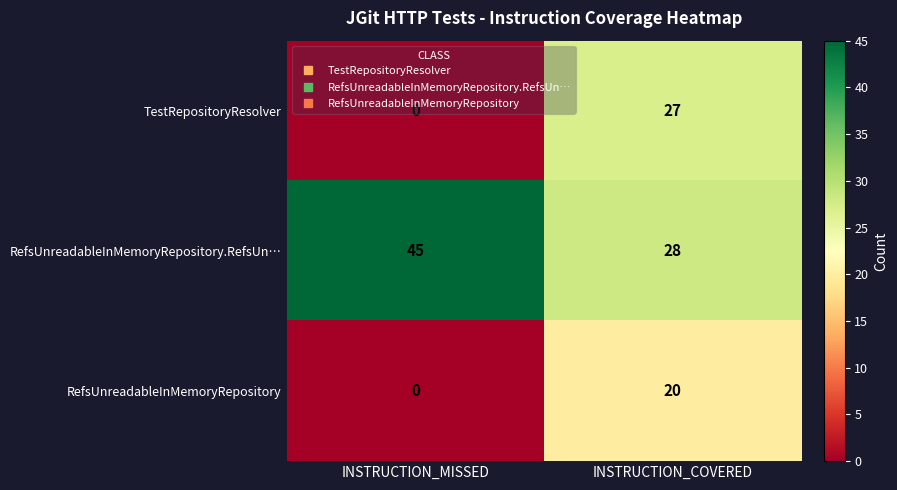

What is the spread (max minus min) of values at INSTRUCTION_MISSED?

45